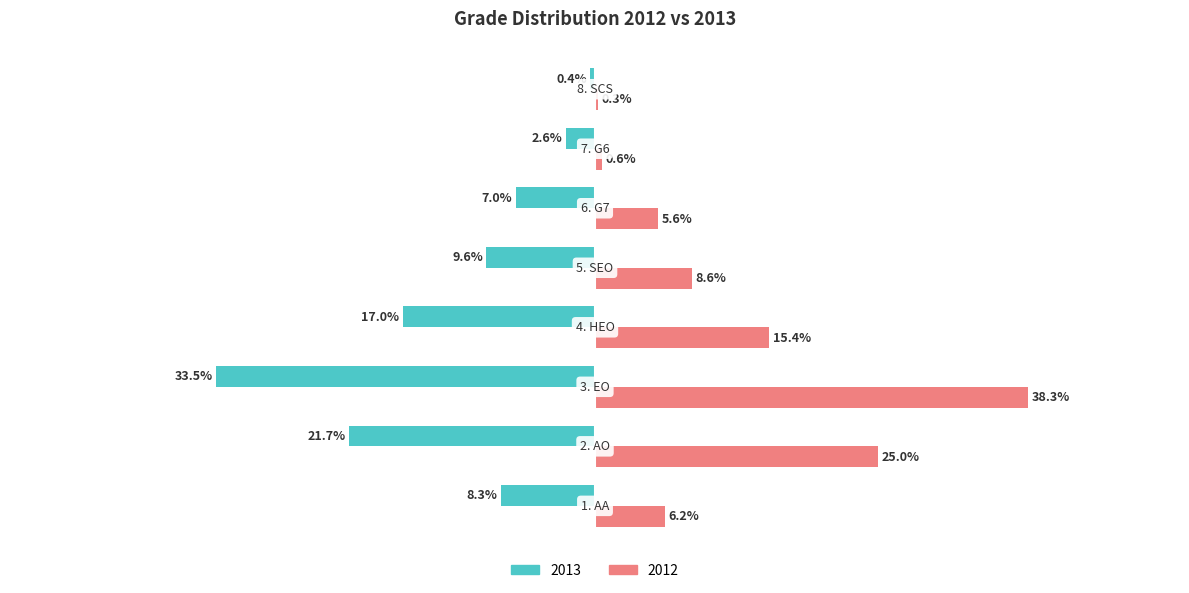

What are all the series names shown in the legend?

2013, 2012